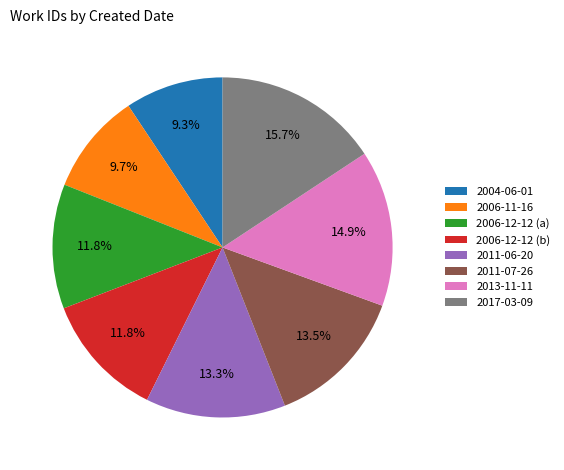

How many segments does this pie chart have?

8